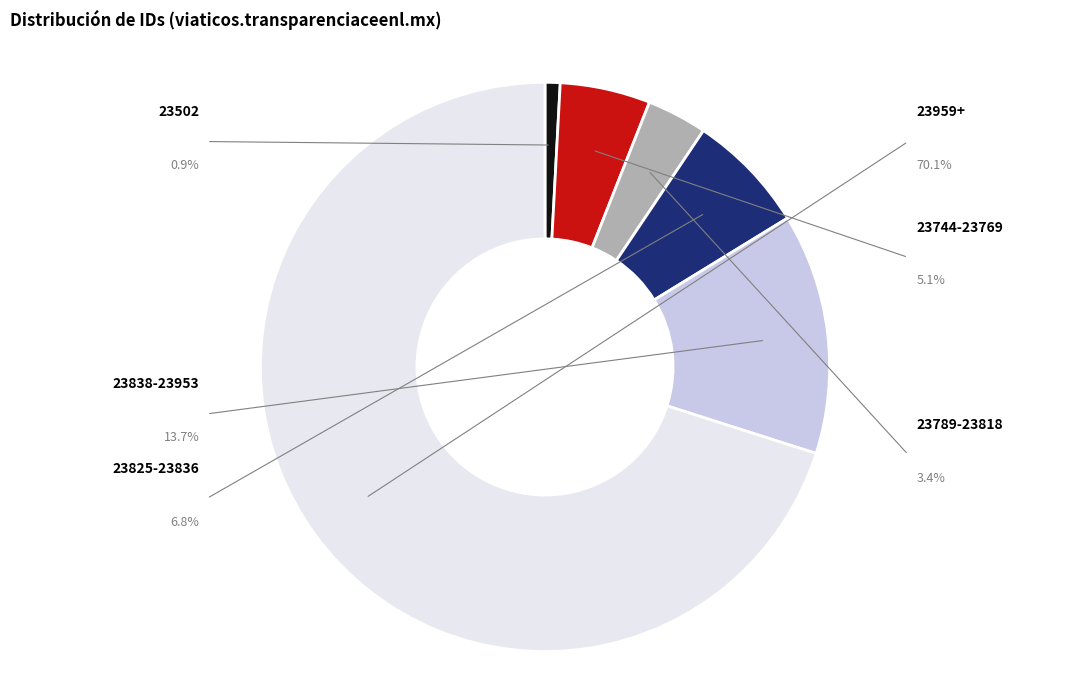

Which slice is the smallest?

23502